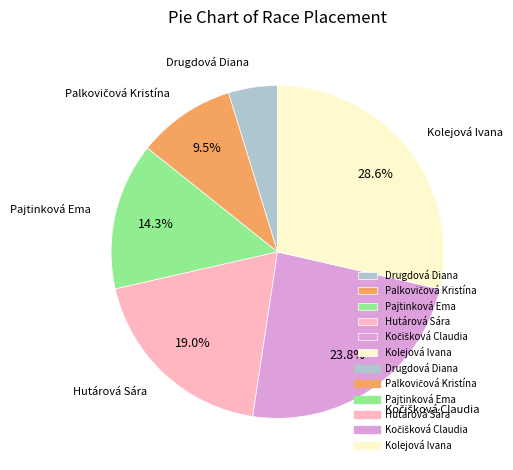

Does any single category account for the majority?

No